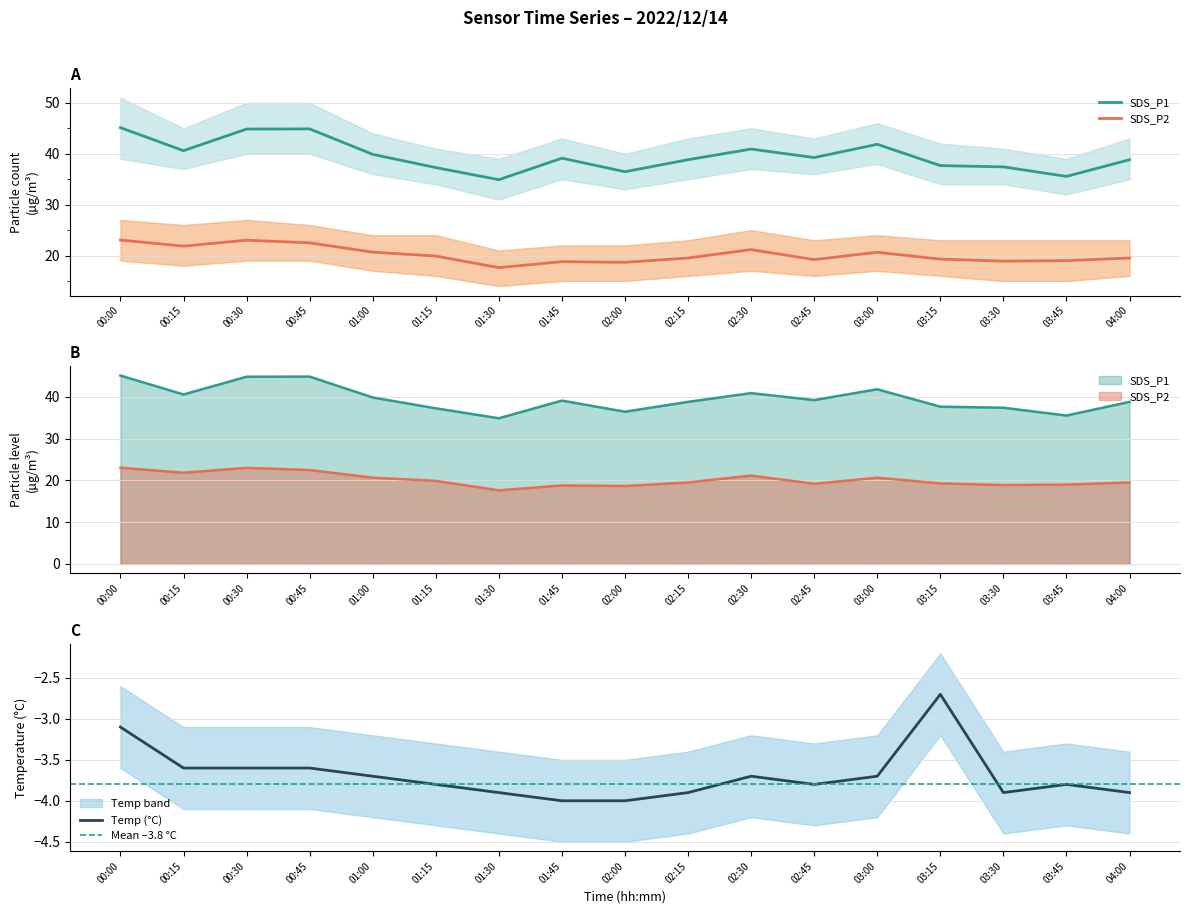

What is the difference between the maximum and second lowest values in the Temp series?

1.3